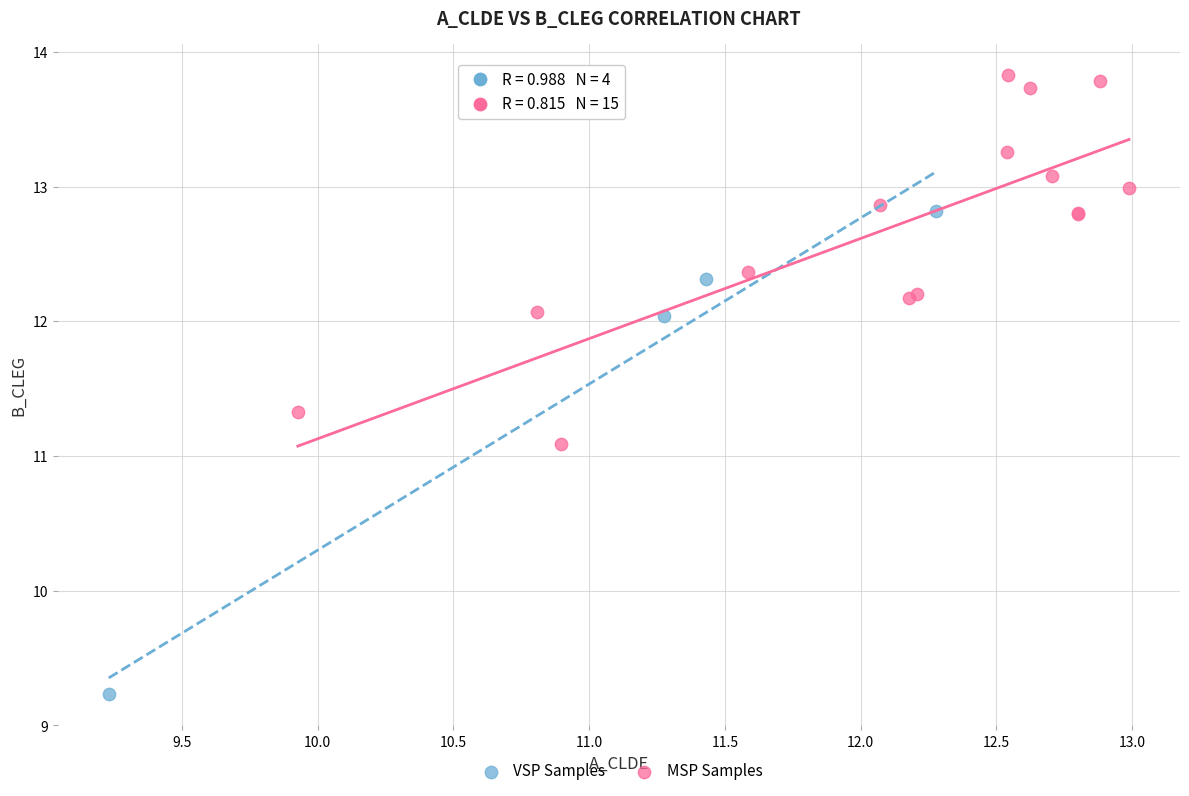

What are all the series names shown in the legend?

VSP Samples, MSP Samples